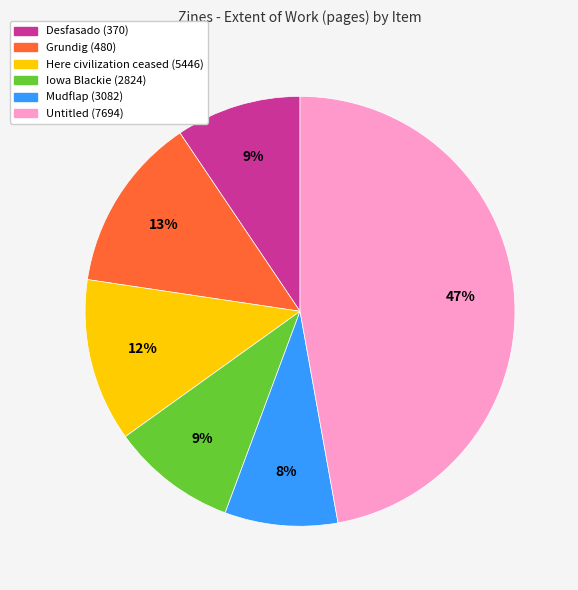

To the nearest percent, what portion does Desfasado (370) represent?

9%